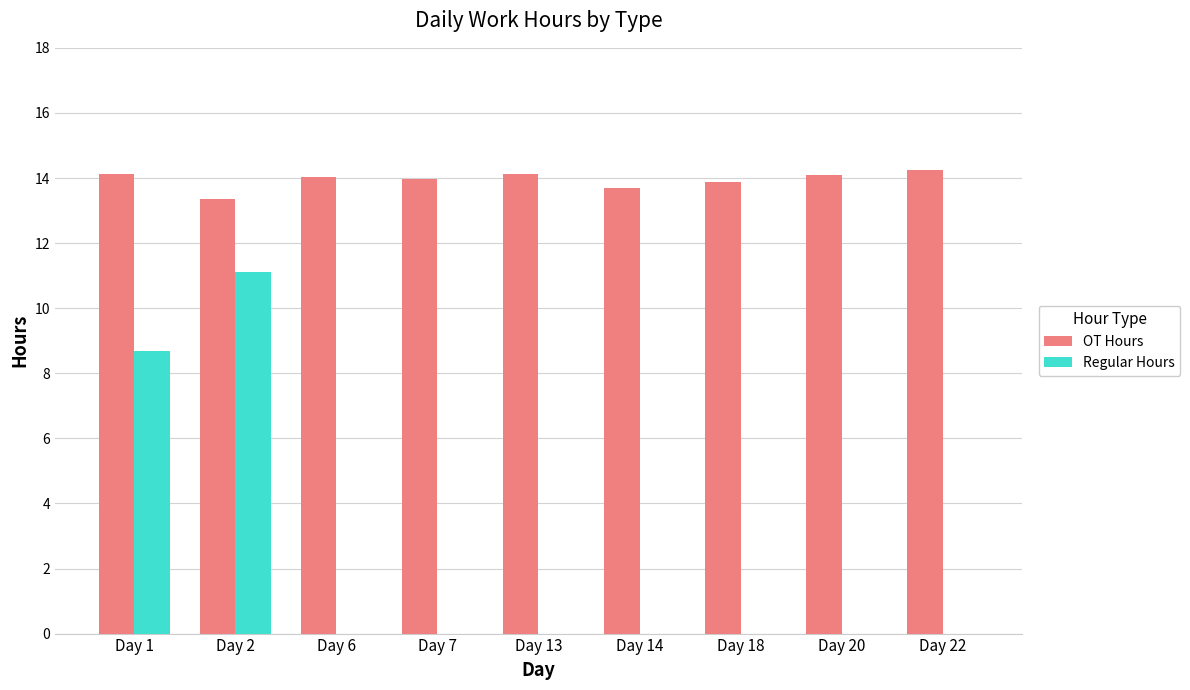

What is the sum of all Regular Hours values?

19.8